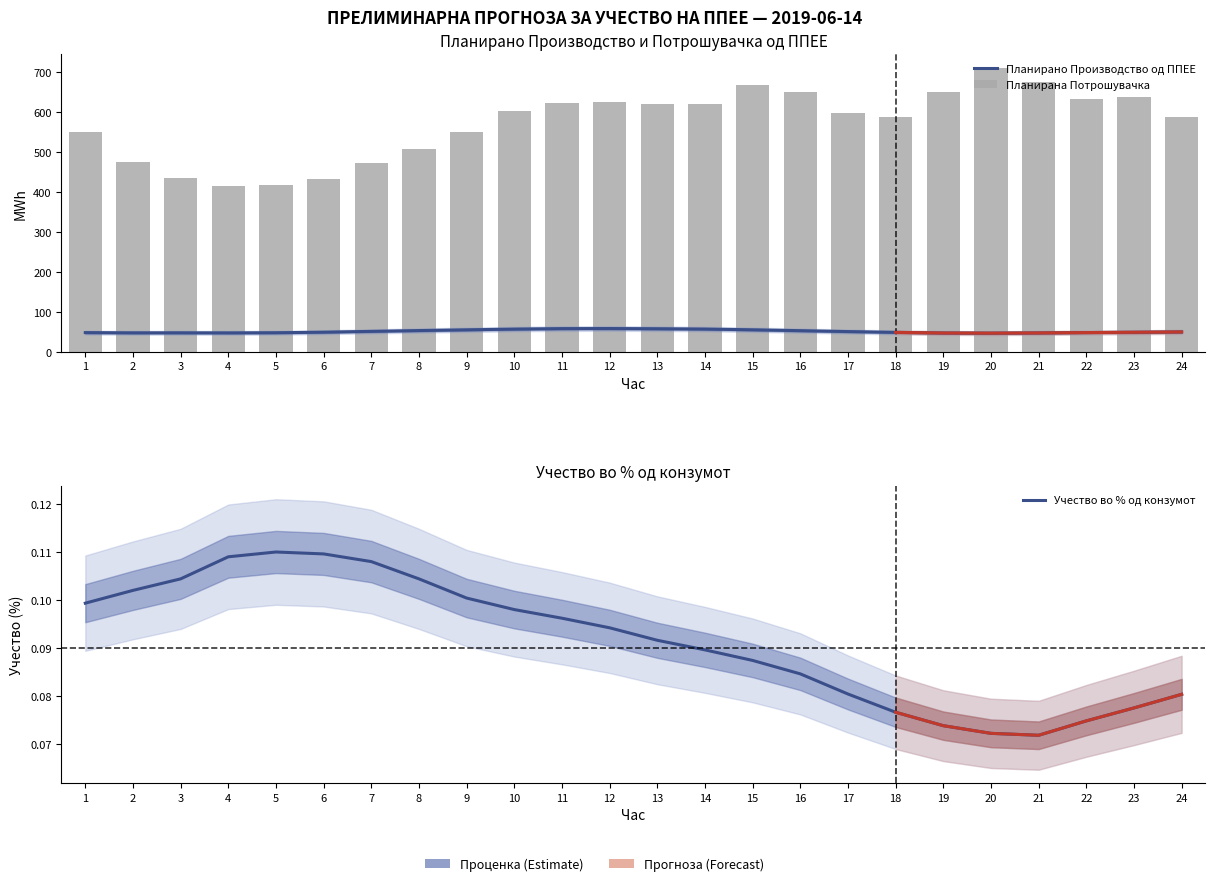

Reading left to right, transcribe all the data shown in this chart.

Планирано Производство од ППЕЕ: 48.1	47.5	47.5	47.4	47.7	49.1	51.2	53.2	55.0	56.9	58.1	58.3	57.7	57.0	55.1	52.9	50.7	48.7	47.1	46.7	47.3	48.2	48.9	49.8
Планирана Потрошувачка: 550.5	476.3	434.7	416.3	418.9	432.8	472.4	507.9	549.6	603.8	623.2	625.8	621.2	619.9	667.3	651.6	598.7	589.2	650.2	709.9	674.9	634.4	637.9	589.3
Учество во % од конзумот: 0.1	0.1	0.1	0.1	0.1	0.1	0.1	0.1	0.1	0.1	0.1	0.1	0.1	0.1	0.1	0.1	0.1	0.1	0.1	0.1	0.1	0.1	0.1	0.1